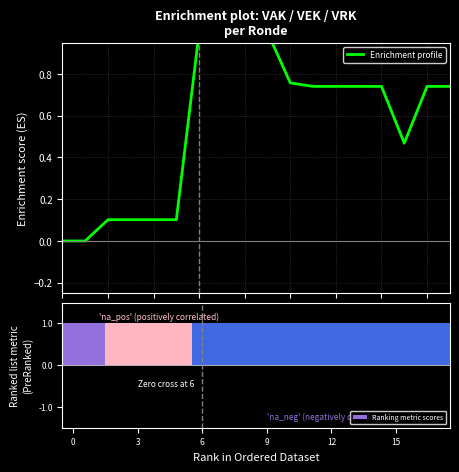

Is it true that Enrichment profile equals 1.6 at 8?

False